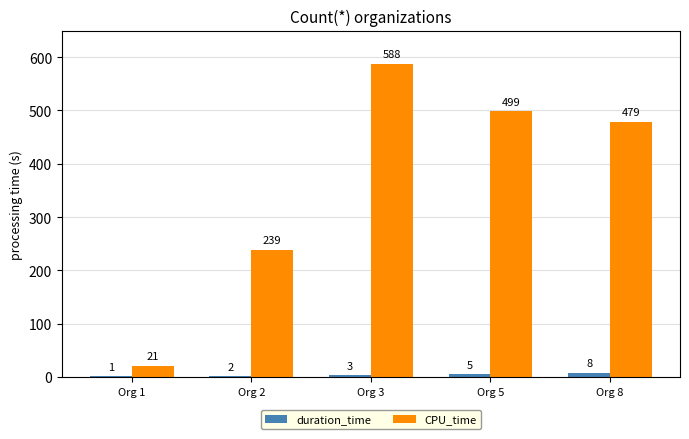

Reading right to left, extract all data points from this chart.

duration_time: 8	5	3	2	1
CPU_time: 479	499	588	239	21